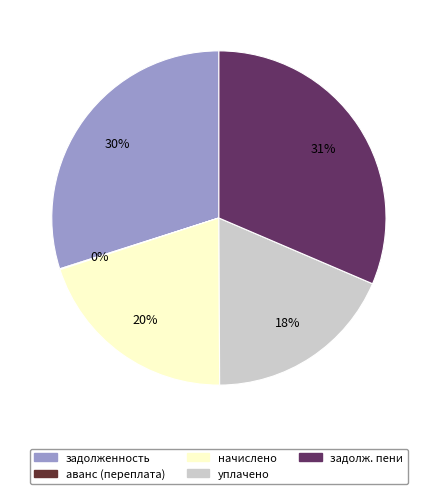

Is there a majority slice in this chart?

No